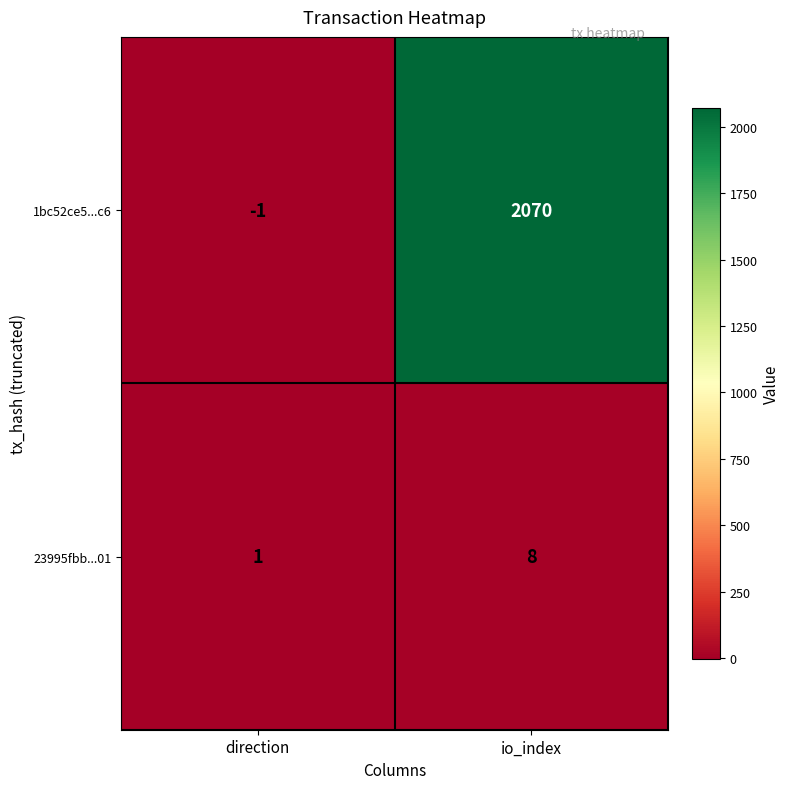

What is the sum of the 1bc52ce5...c6 values at io_index and direction?

2069